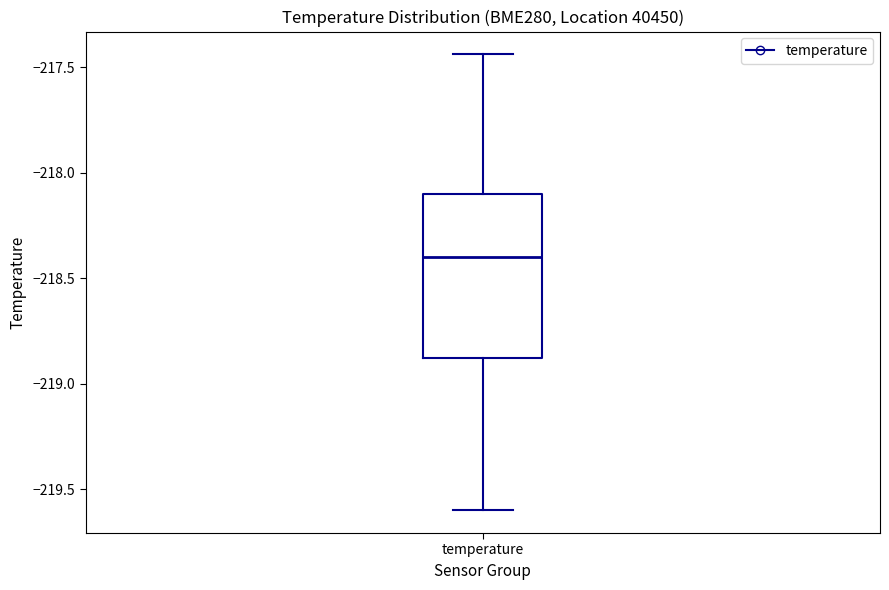

Transcribe this box plot: give where the median line is, the range the box spans, and where the two whiskers end, as read against the y-axis. The values are not printed on the chart, so give them approximately, as read against the axis.

median -218.40, box -218.90 to -218.10, whiskers -219.60 to -217.45